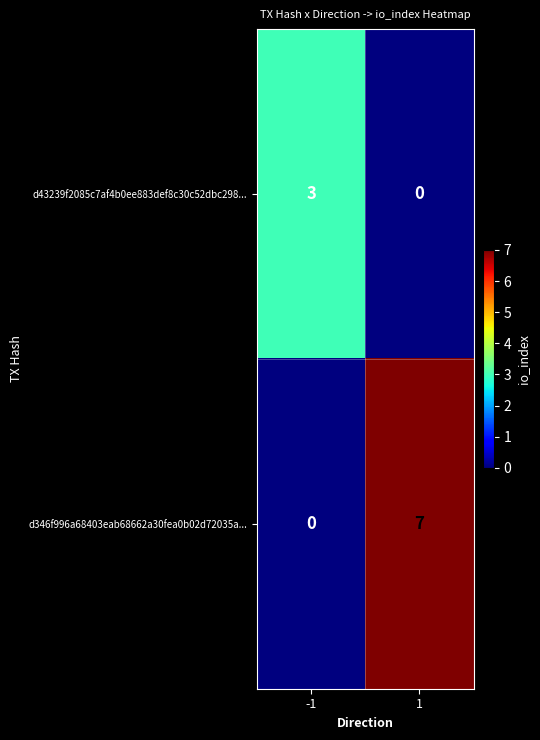

Which series has the largest total across all categories?

d346f996a68403eab68662a30fea0b02d72035a...